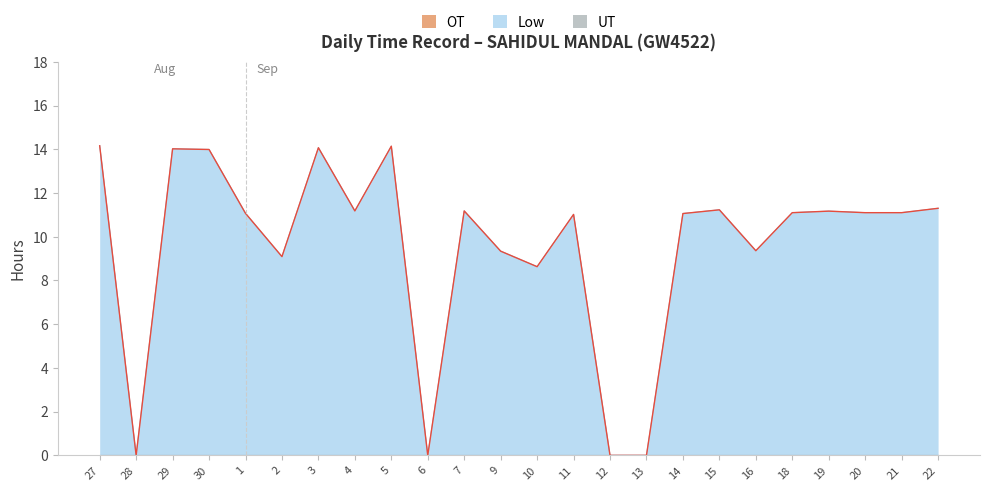

Rank the categories by Low value from highest to lowest.

27, 5, 3, 29, 30, 22, 15, 4, 7, 19, 18, 20, 21, 1, 14, 11, 16, 9, 2, 10, 28, 6, 12, 13